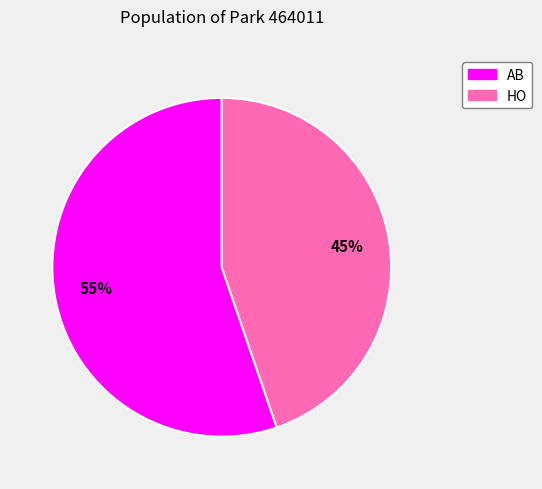

Rank the categories by value from lowest to highest.

HO, AB